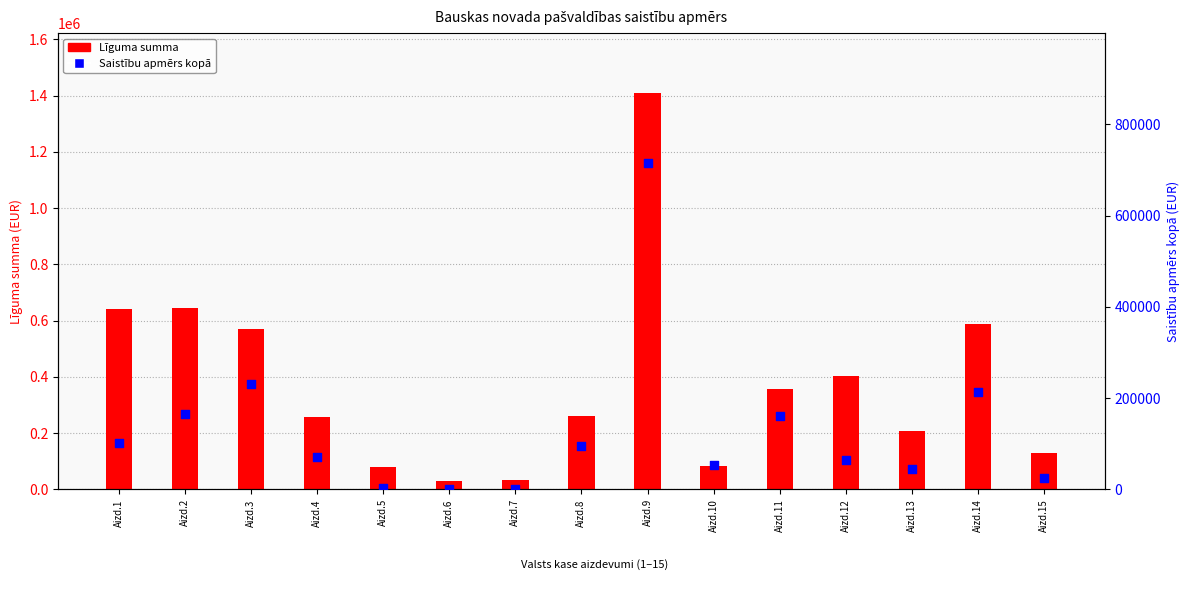

What is the total value across all series at Aizd.15?

152949